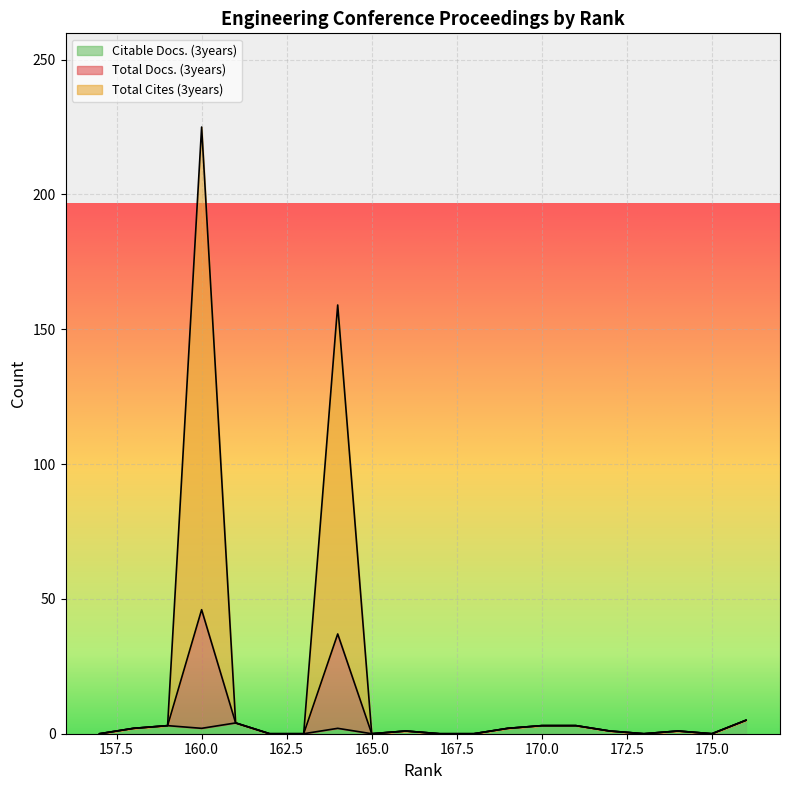

True or false: Total Docs. (3years) and Citable Docs. (3years) intersect in this chart.

False